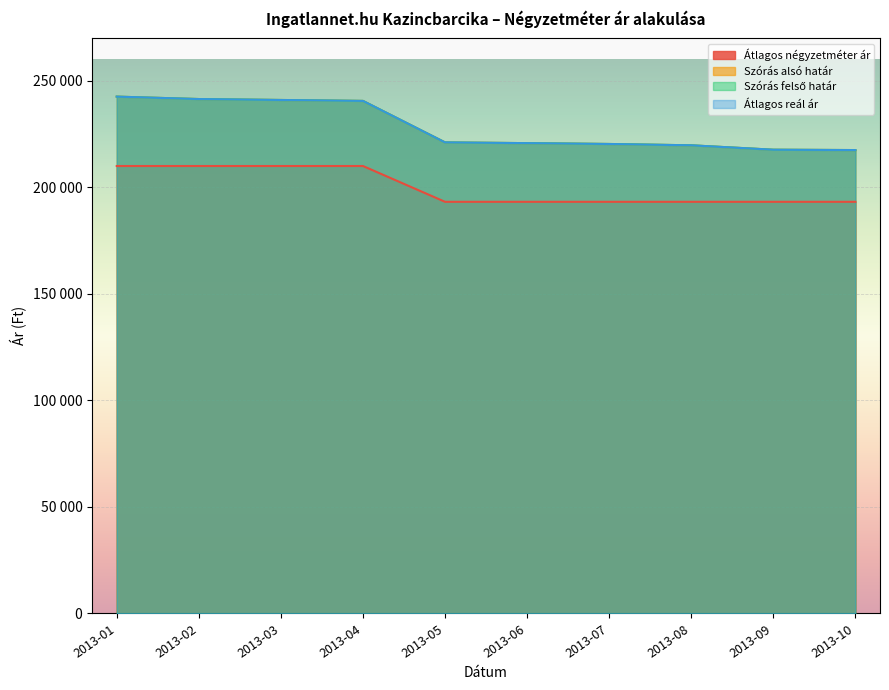

What is the spread (max minus min) of values at 2013-04?

30564